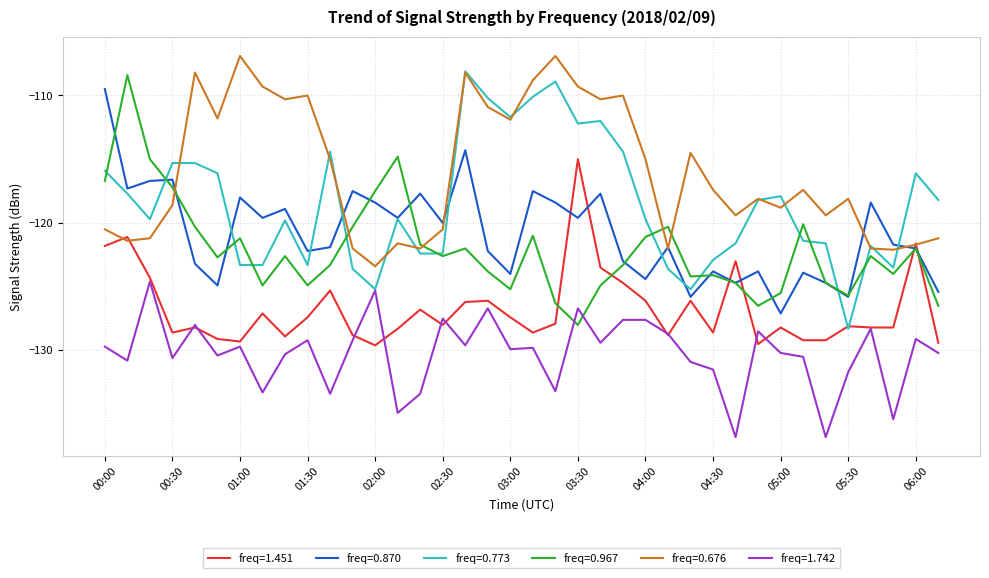

Which series has the largest total across all categories?

freq=0.676